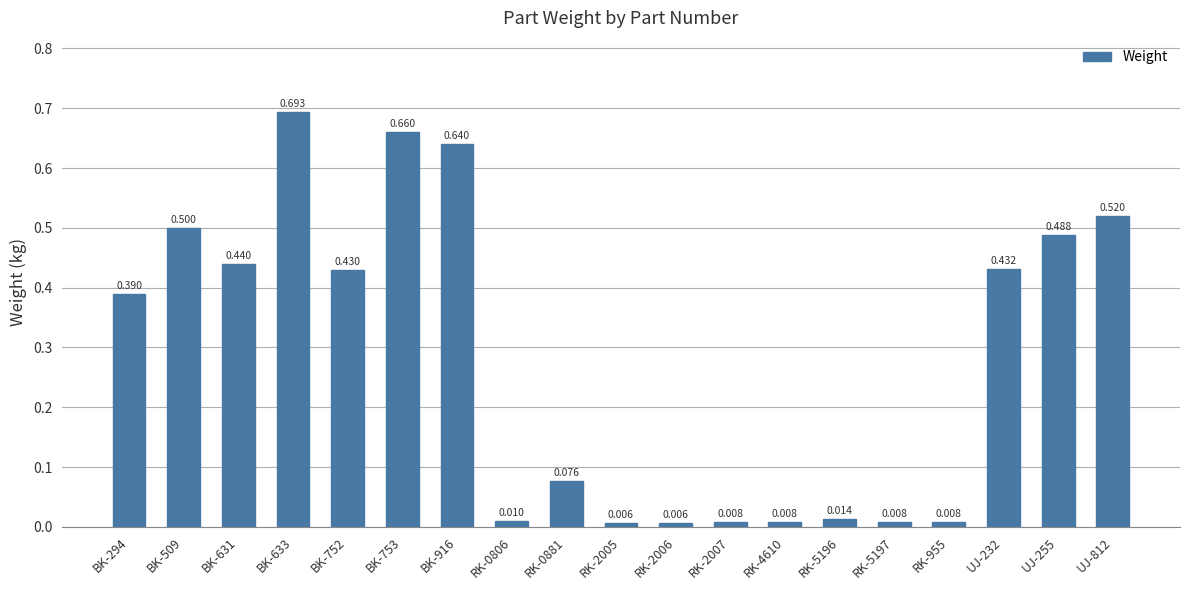

Reading left to right, extract all data points from this chart.

0.4	0.5	0.4	0.7	0.4	0.7	0.6	0.0	0.1	0.0	0.0	0.0	0.0	0.0	0.0	0.0	0.4	0.5	0.5